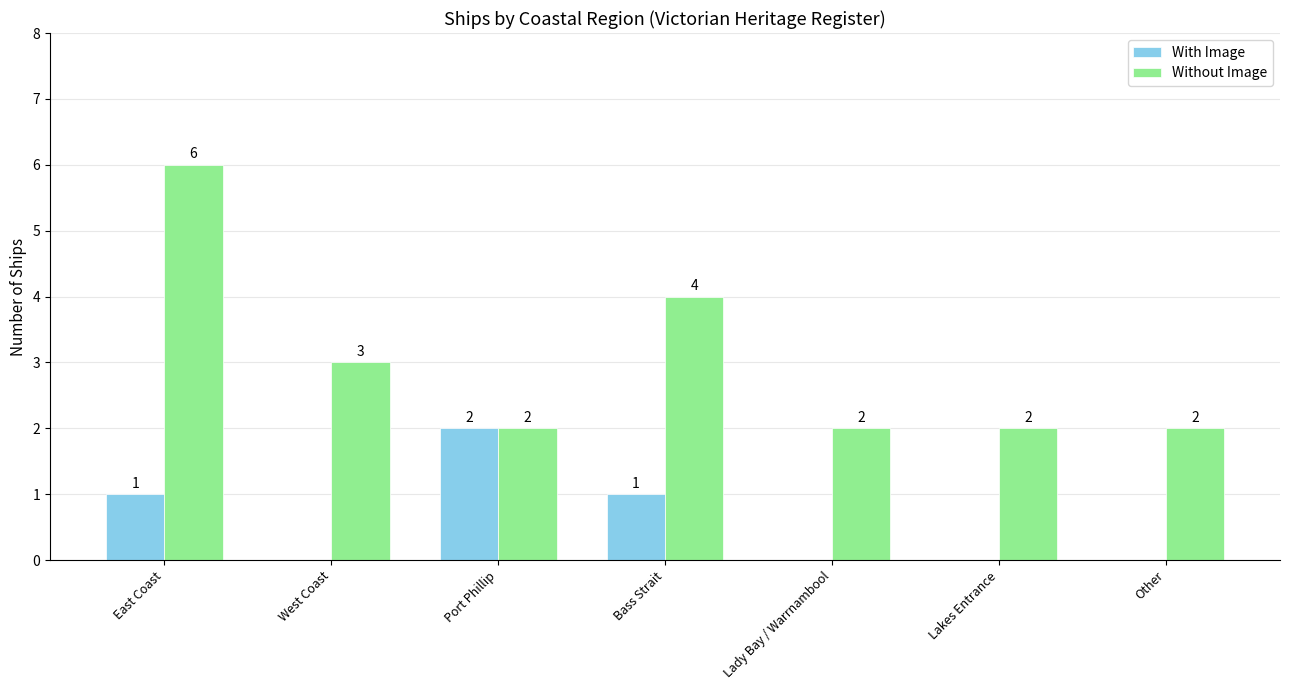

At which category is the sum across all series the highest?

East Coast